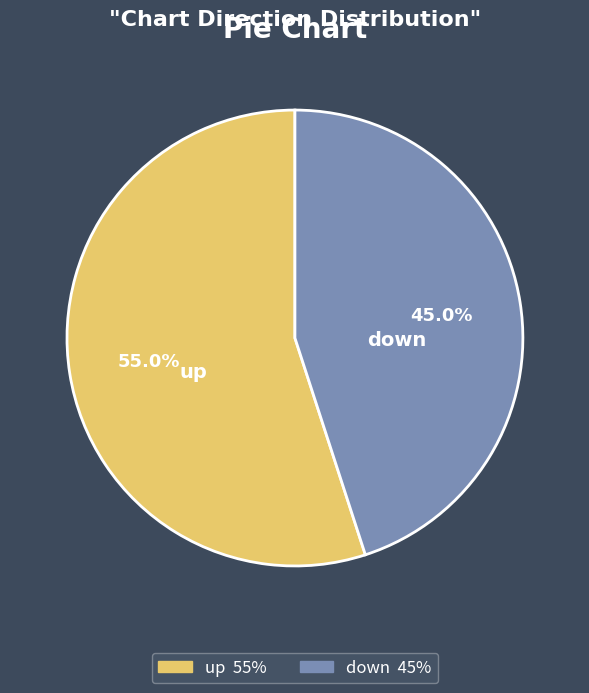

True or false: down accounts for 30% of the total.

False